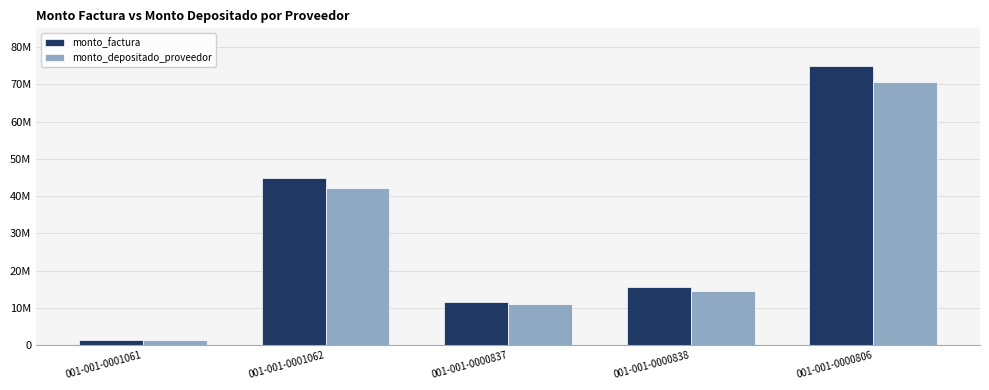

What are all the series names shown in the legend?

monto_factura, monto_depositado_proveedor